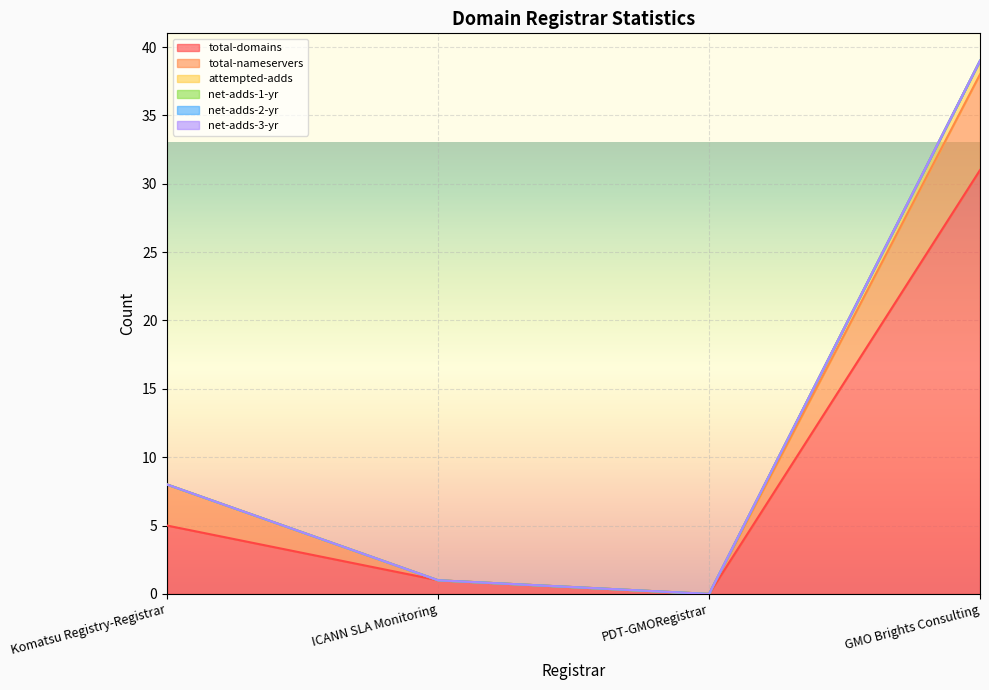

Reading left to right, what are all the values shown in this chart?

total-domains: Komatsu Registry-Registrar=5	ICANN SLA Monitoring=1	PDT-GMORegistrar=0	GMO Brights Consulting=31
total-nameservers: Komatsu Registry-Registrar=3	ICANN SLA Monitoring=0	PDT-GMORegistrar=0	GMO Brights Consulting=7
attempted-adds: Komatsu Registry-Registrar=0	ICANN SLA Monitoring=0	PDT-GMORegistrar=0	GMO Brights Consulting=1
net-adds-1-yr: Komatsu Registry-Registrar=0	ICANN SLA Monitoring=0	PDT-GMORegistrar=0	GMO Brights Consulting=0
net-adds-2-yr: Komatsu Registry-Registrar=0	ICANN SLA Monitoring=0	PDT-GMORegistrar=0	GMO Brights Consulting=0
net-adds-3-yr: Komatsu Registry-Registrar=0	ICANN SLA Monitoring=0	PDT-GMORegistrar=0	GMO Brights Consulting=0